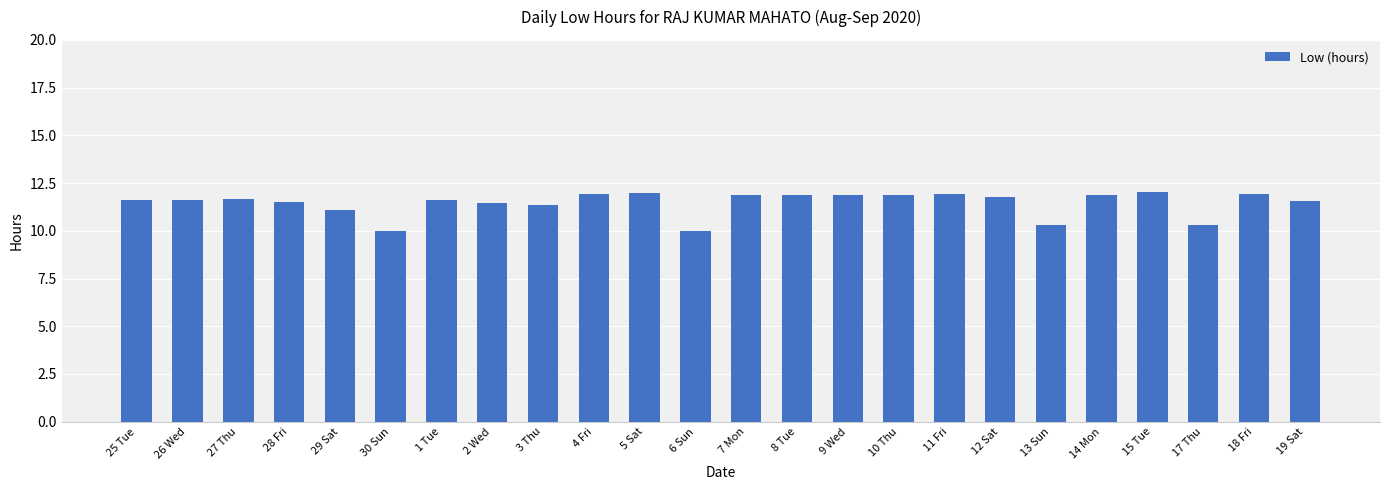

What is the maximum value shown in the chart?

12.0